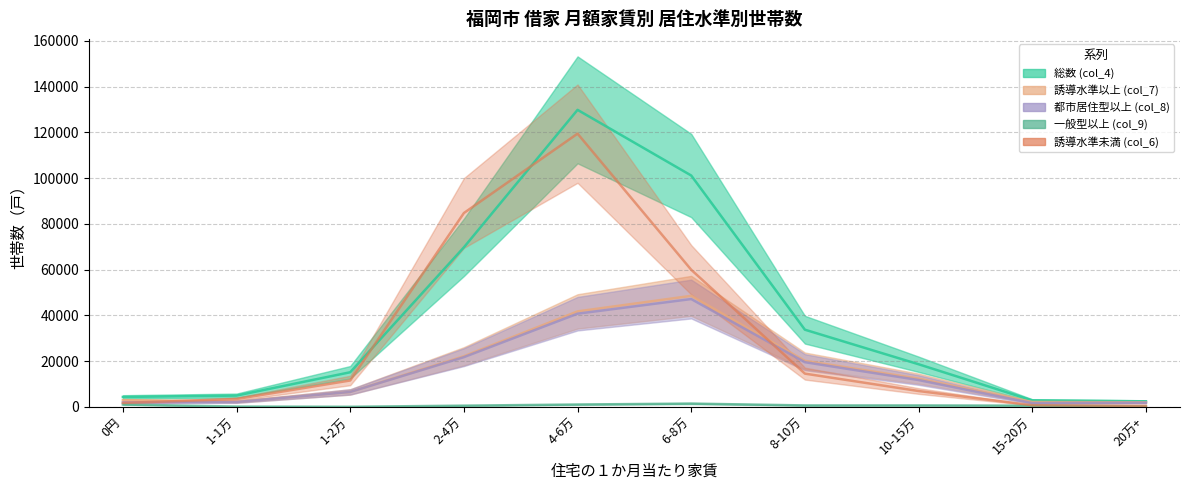

What is the difference between the second highest and second lowest values in the 総数 (col_4) series?

98300